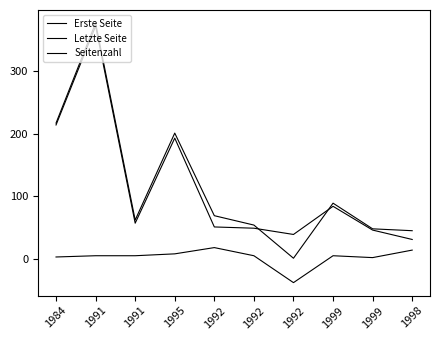

What is the average value of the Seitenzahl series?

3